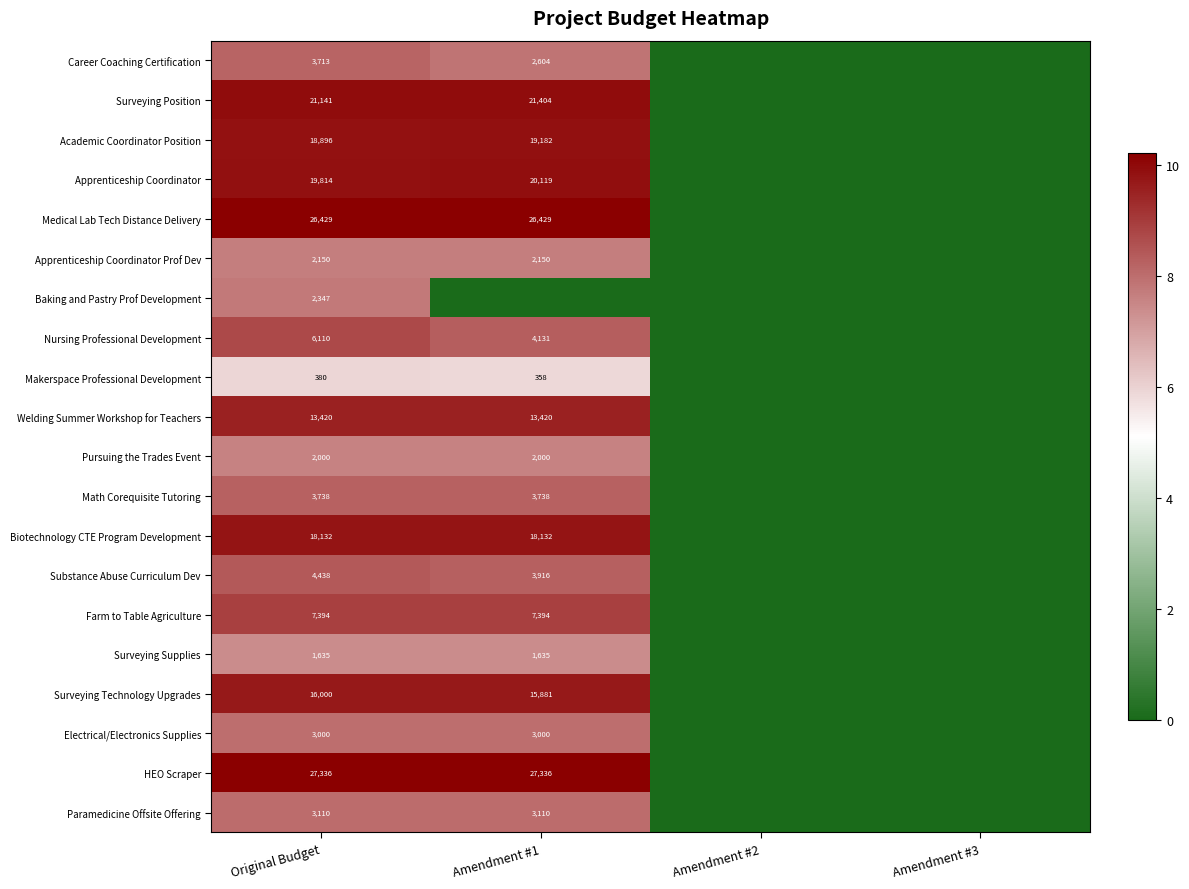

The value of Pursuing the Trades Event at Amendment #1 is 2000. True or false?

True